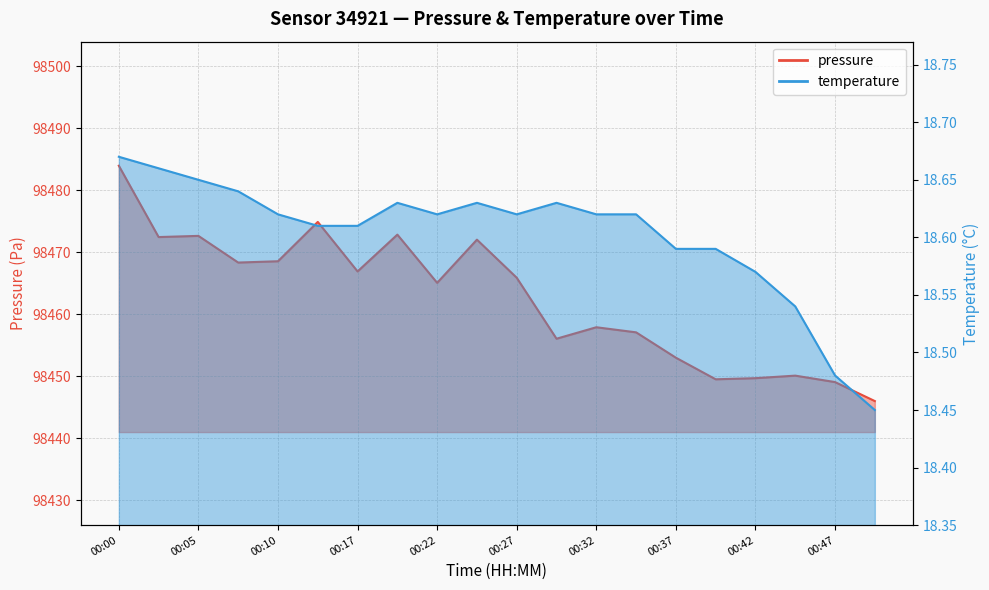

What is the difference between the maximum and minimum values in the pressure series?

37.9